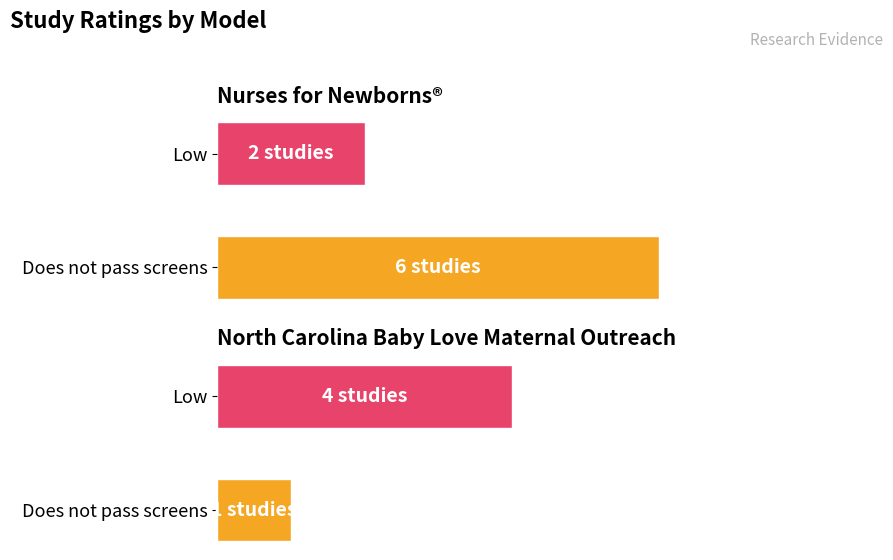

How many distinct data groups are displayed?

2